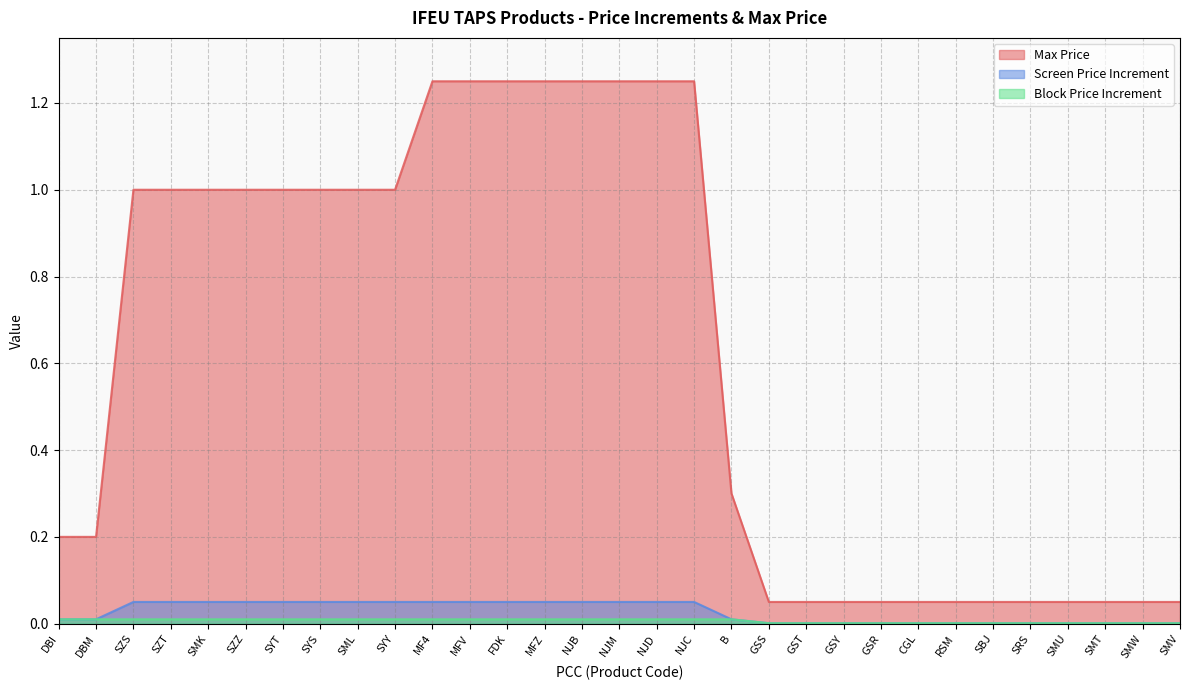

Which category has the lowest value across all series?

GSS